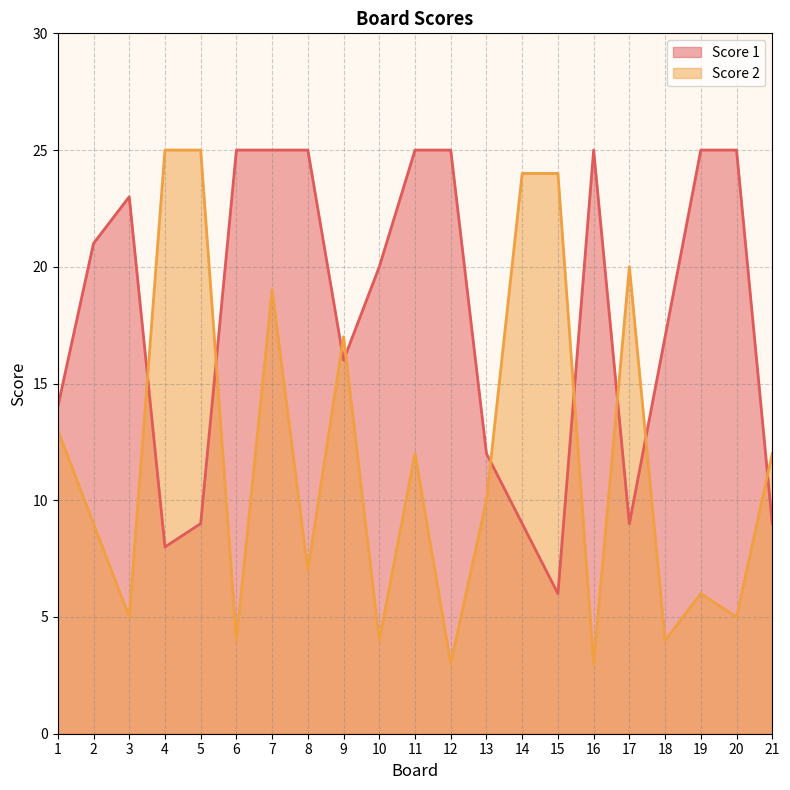

In Score 1, how many points are lower than both neighbors (excluding endpoints)?

4